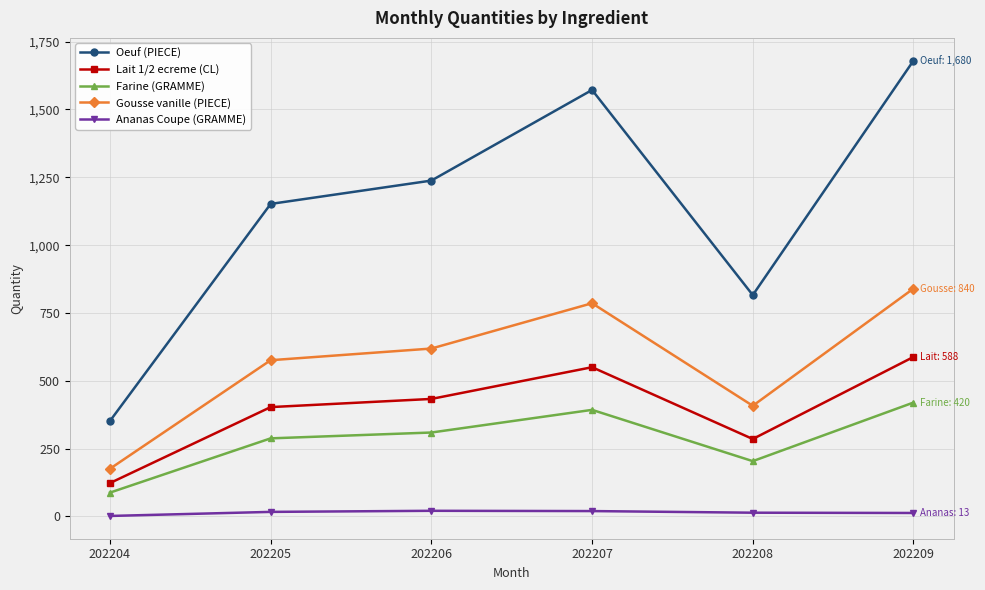

Count the number of data series in this chart.

5